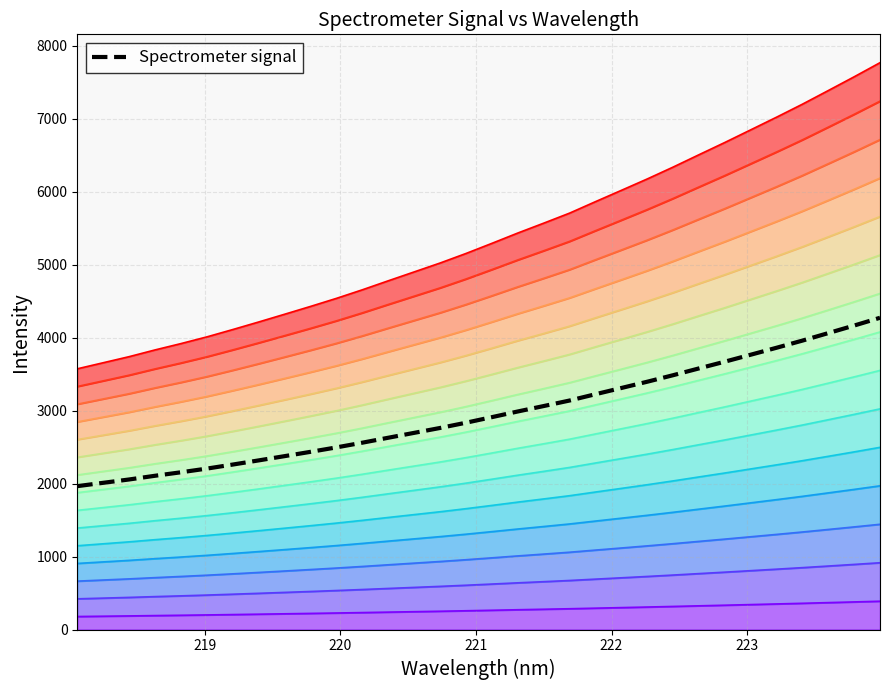

The value at 218 is 1332.3. True or false?

False